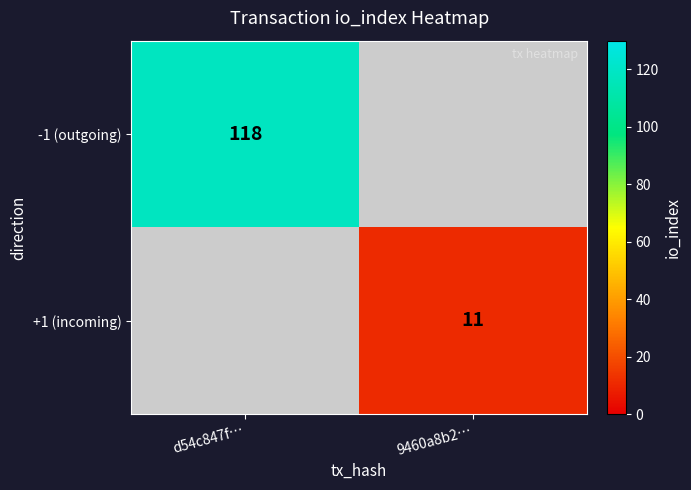

Is it true that -1 (outgoing) equals 118 at d54c847f…?

True